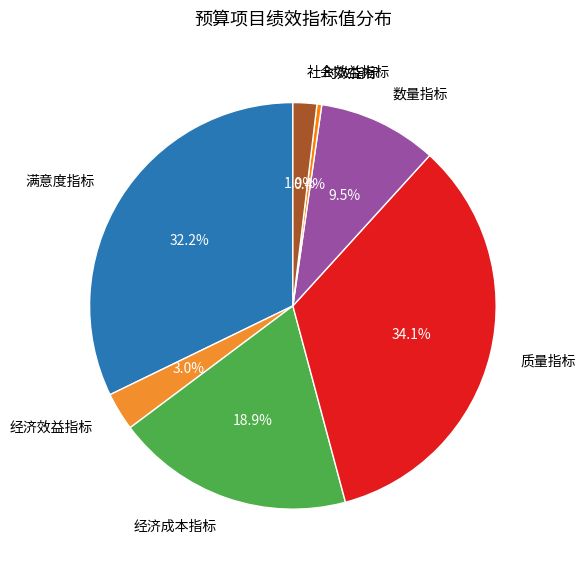

What is the largest slice in the pie chart?

质量指标